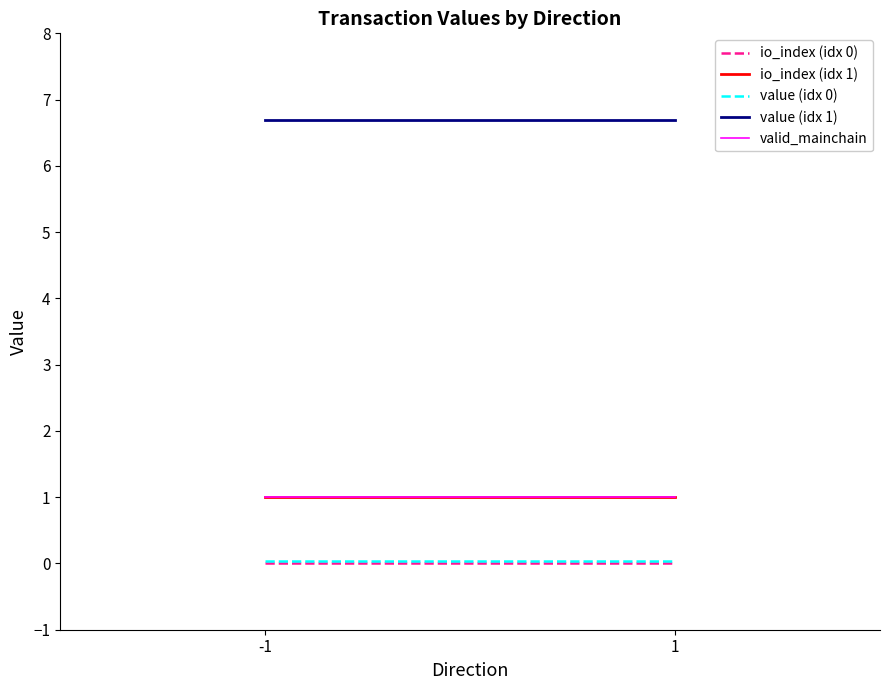

At which label does valid_mainchain reach its peak?

-1